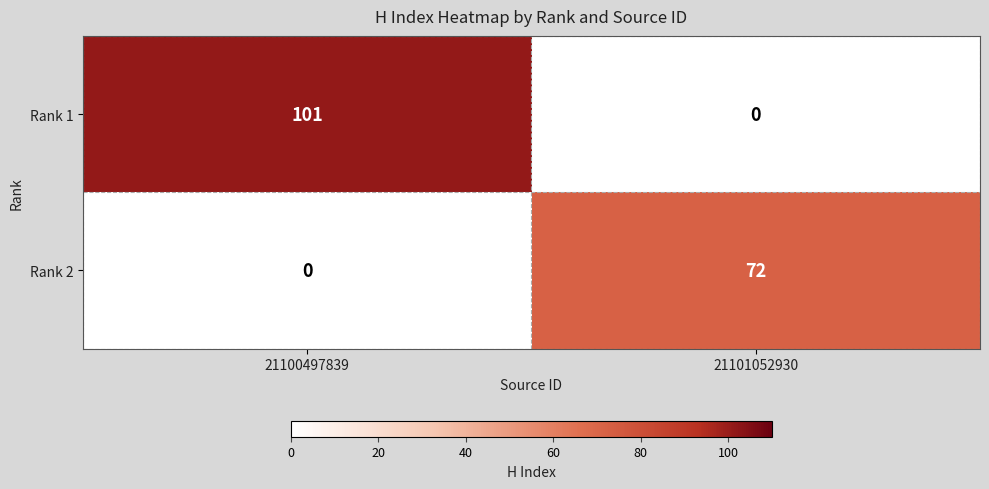

Rank the series by their maximum value, from highest to lowest.

Rank 1, Rank 2